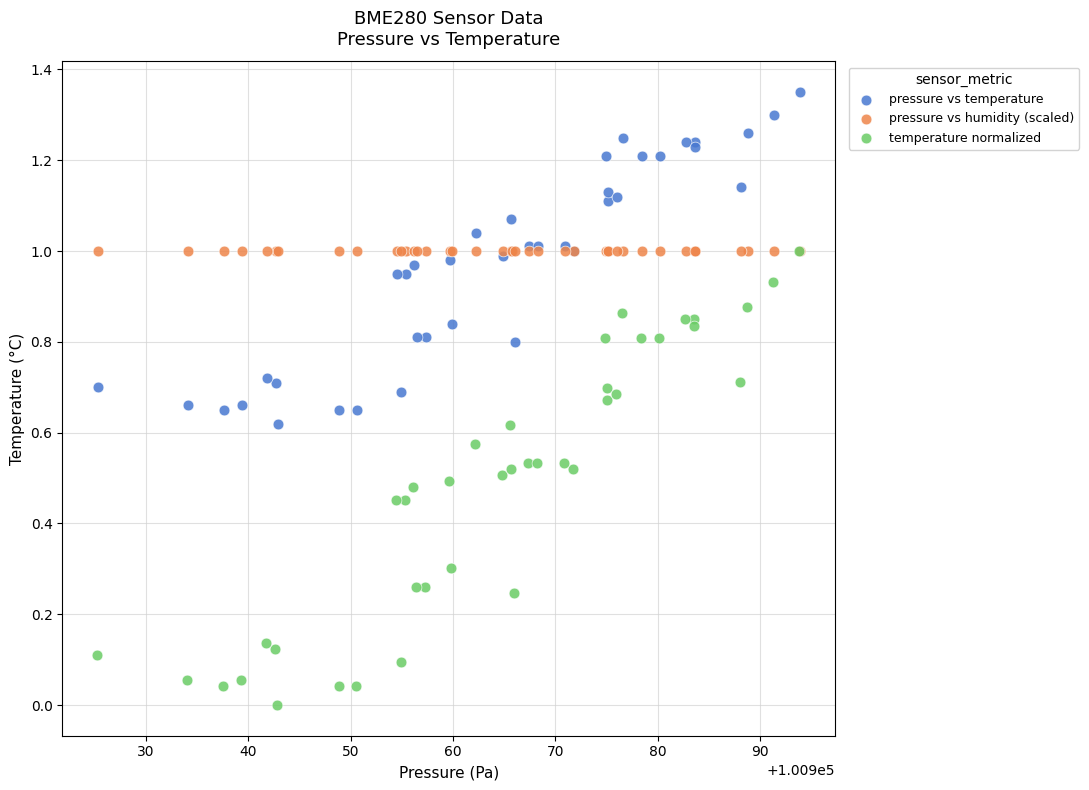

Which series reaches the maximum Y coordinate?

pressure vs temperature